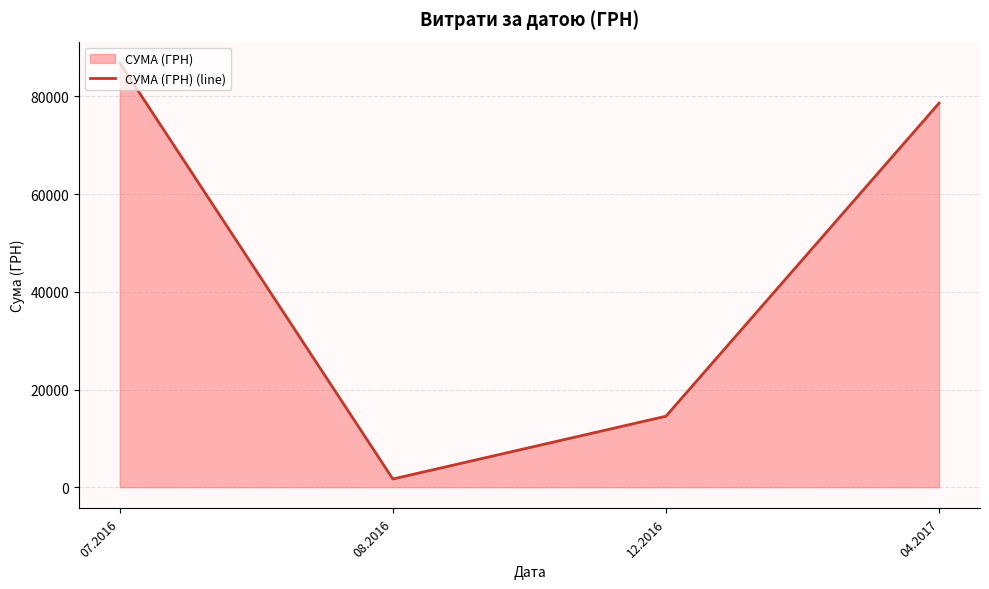

What is the ratio of the value at 04.2017 to the value at 12.2016?

5.4